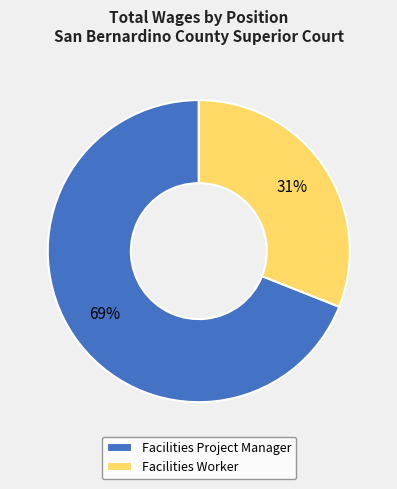

Which category has the smallest portion of the pie?

Facilities Worker